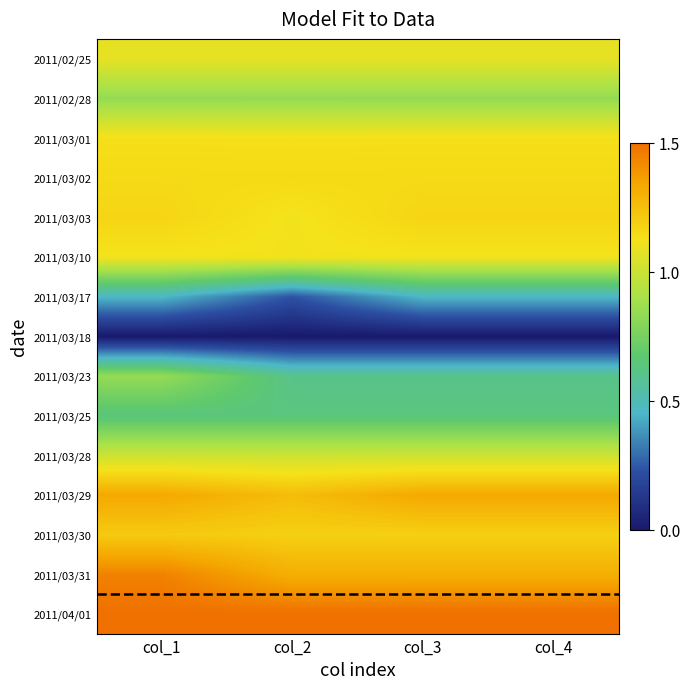

Which has a higher value, col_1 or col_2?

col_1